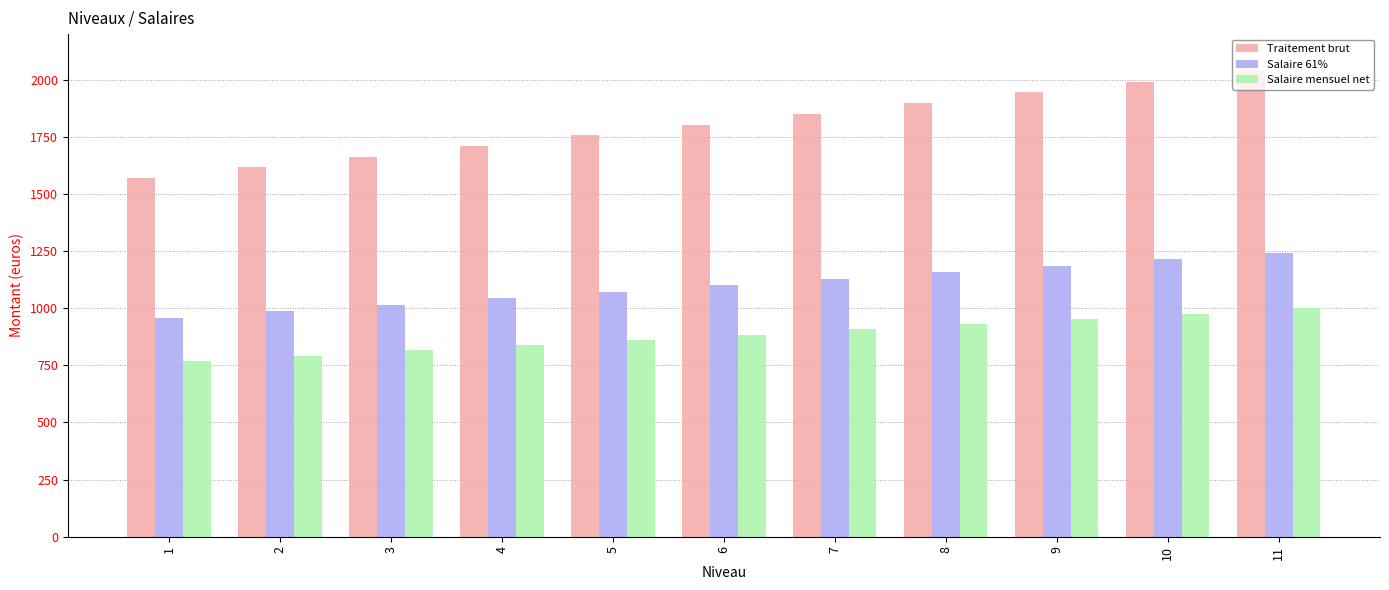

Reading right to left, transcribe all the data shown in this chart.

Traitement brut: 11=2038.4	10=1991.6	9=1944.7	8=1897.8	7=1851.0	6=1804.1	5=1757.3	4=1710.4	3=1663.5	2=1616.7	1=1569.8
Salaire 61%: 11=1243.4	10=1214.9	9=1186.3	8=1157.7	7=1129.1	6=1100.5	5=1071.9	4=1043.3	3=1014.8	2=986.2	1=957.6
Salaire mensuel net: 11=999.4	10=976.4	9=953.4	8=930.4	7=907.5	6=884.5	5=861.5	4=838.5	3=815.6	2=792.6	1=769.6